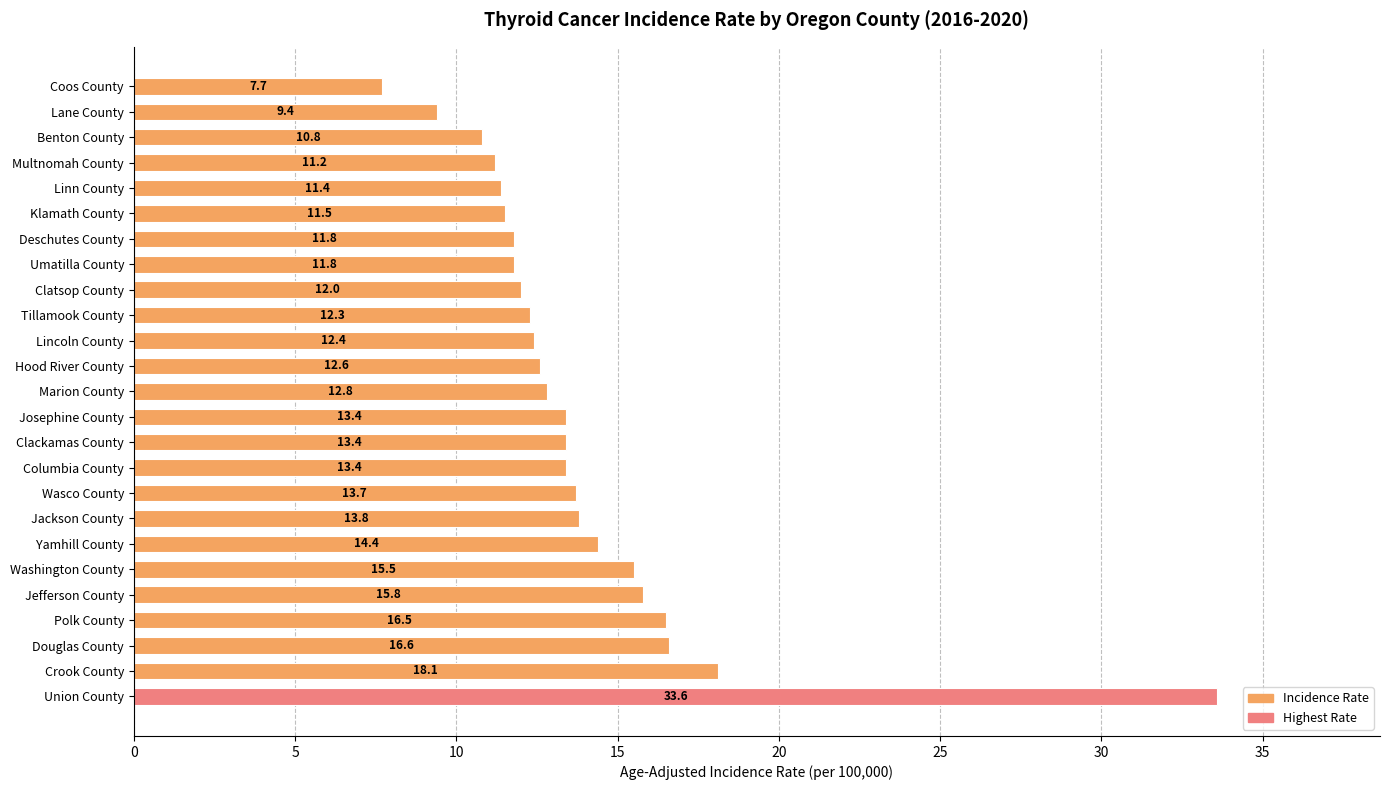

The value at Hood River County is 21.4. True or false?

False